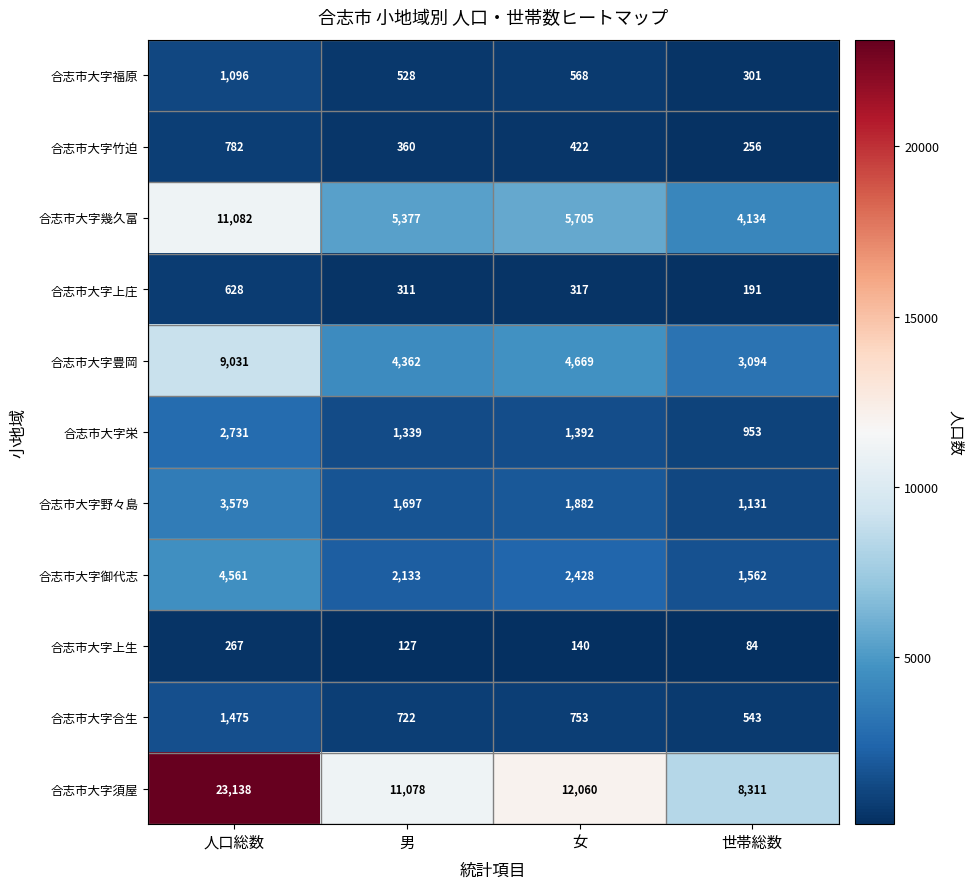

Which series has the widest spread of values?

合志市大字須屋